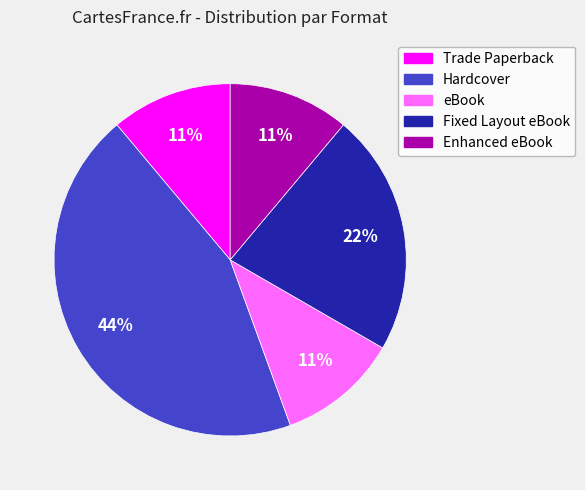

Is Fixed Layout eBook the majority of the pie?

No